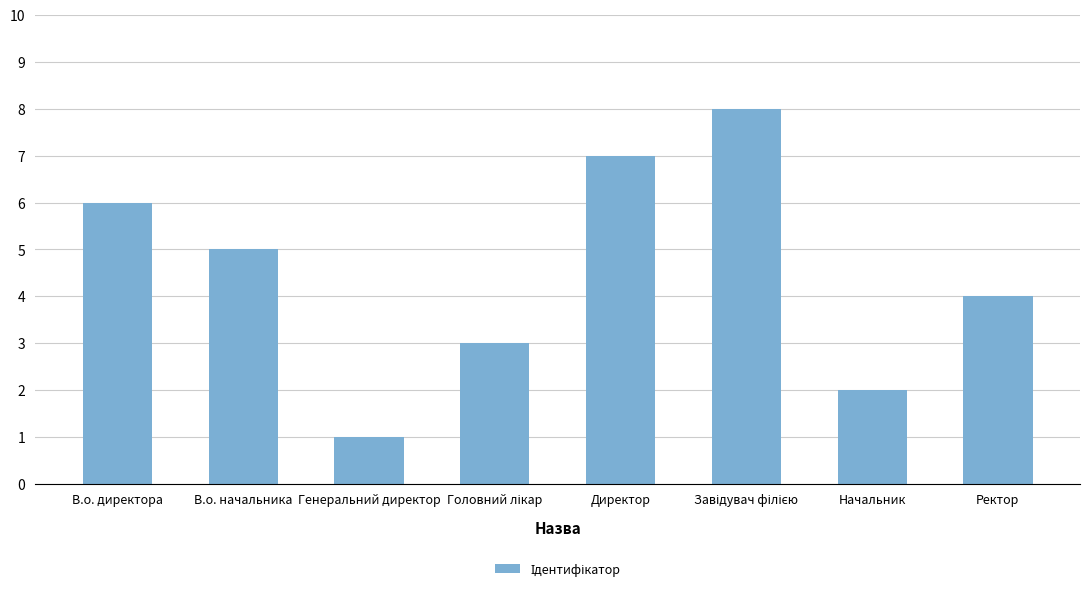

Read the value at В.о. начальника.

5